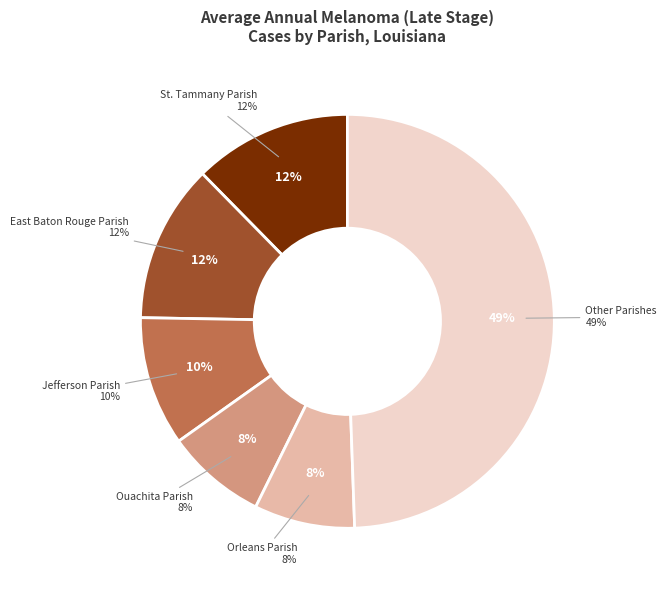

Does Rapides Parish account for over 50% of the chart?

No